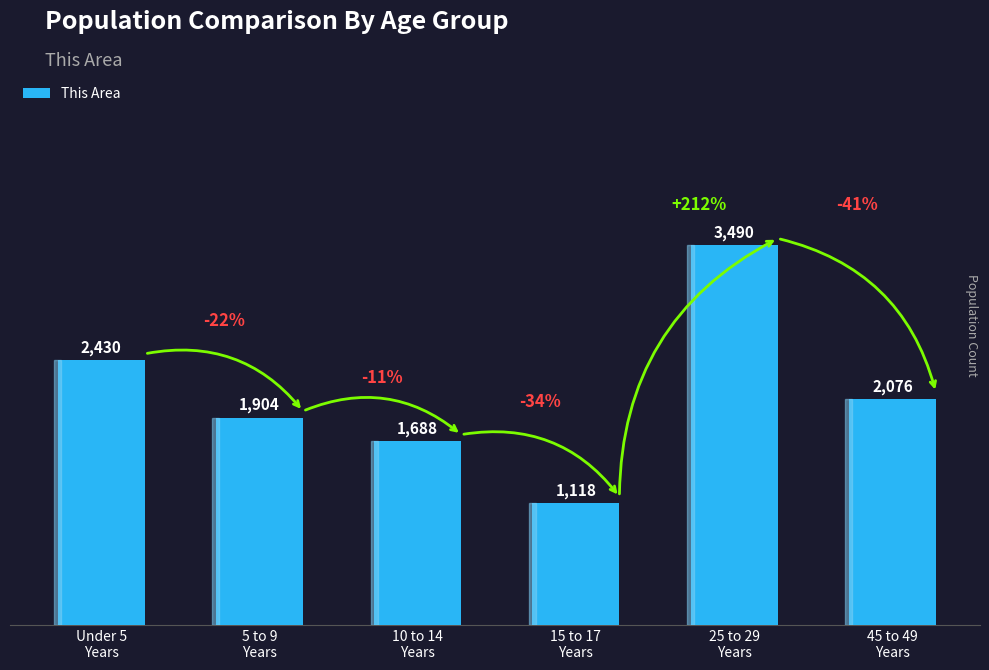

At which category does the chart reach its peak across all series?

25 to 29
Years